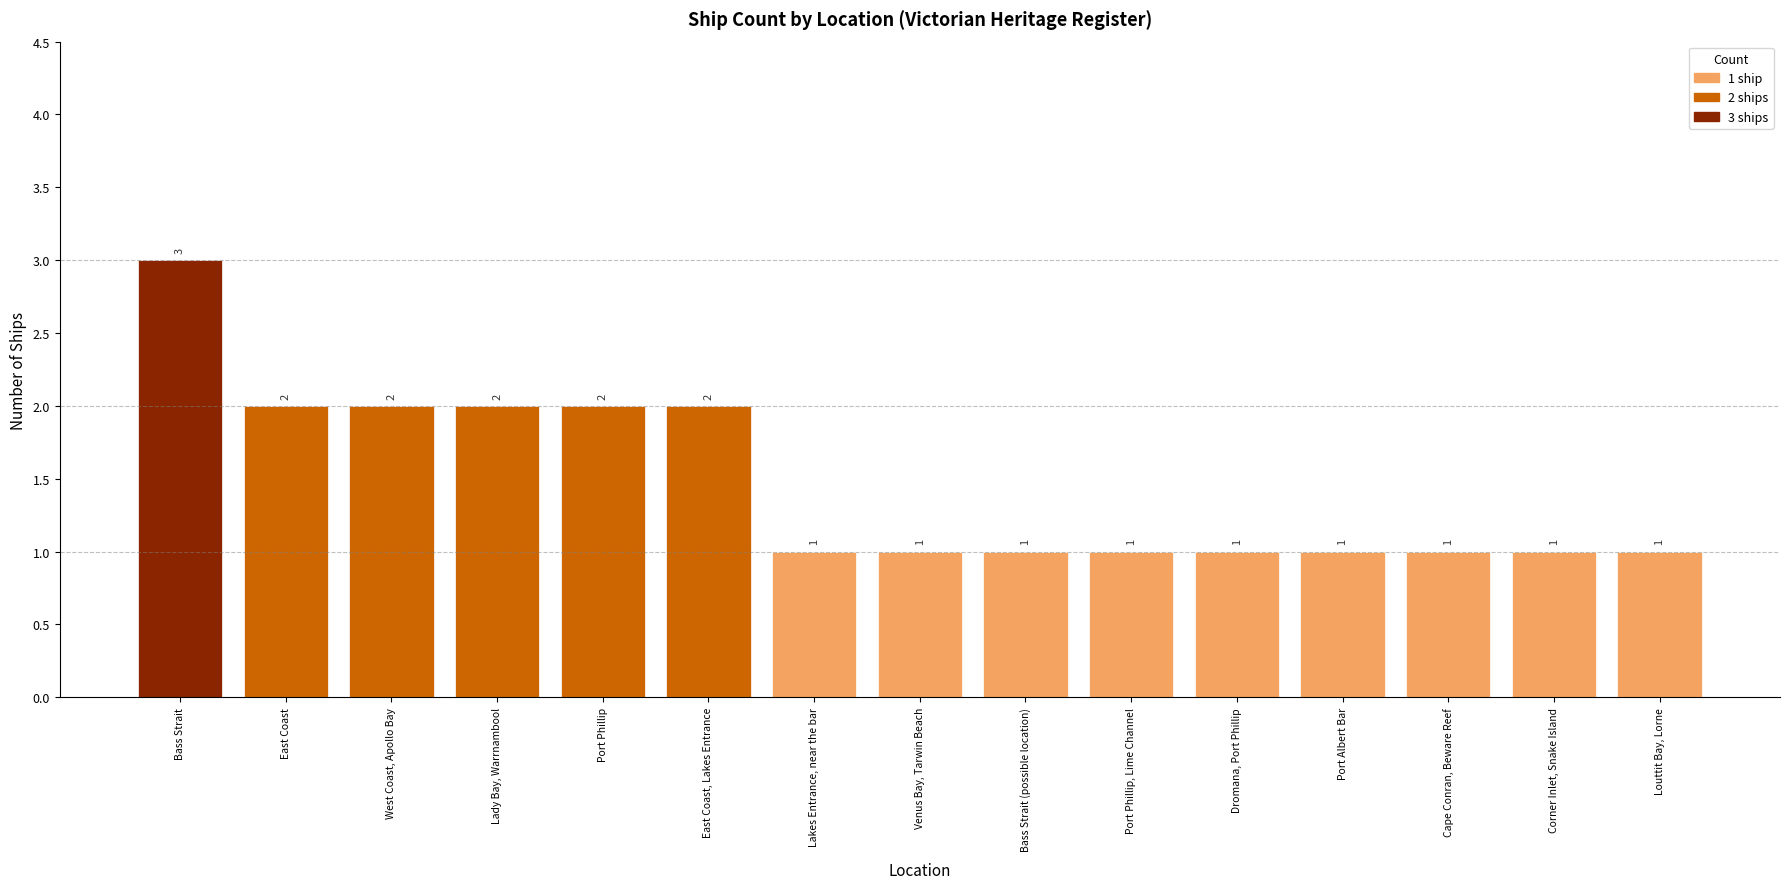

The chart shows a value of 1 at East Coast, Lakes Entrance. True or false?

False